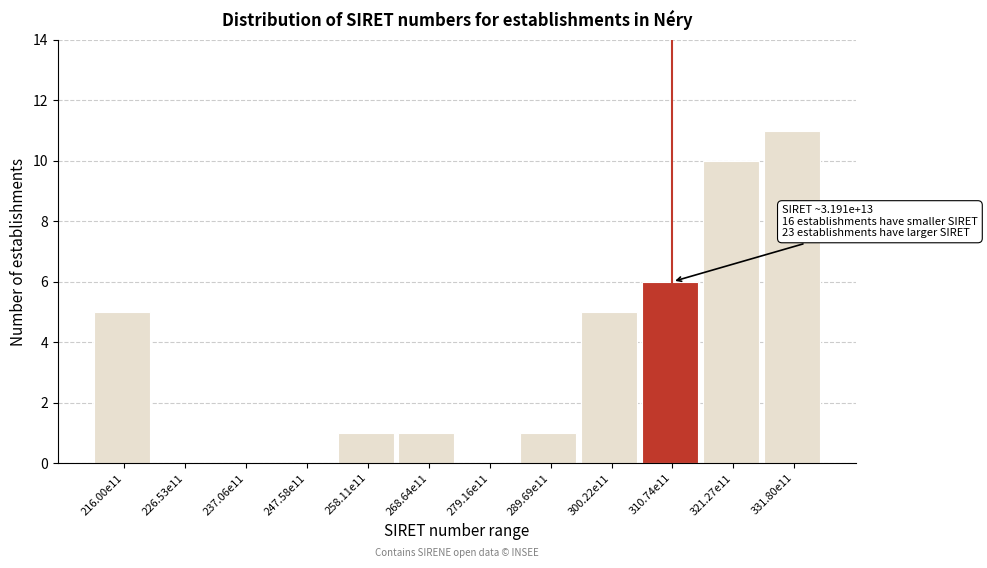

Reading left to right, extract all data points from this chart.

216.00e11=5	226.53e11=0	237.06e11=0	247.58e11=0	258.11e11=1	268.64e11=1	279.16e11=0	289.69e11=1	300.22e11=5	310.74e11=6	321.27e11=10	331.80e11=11